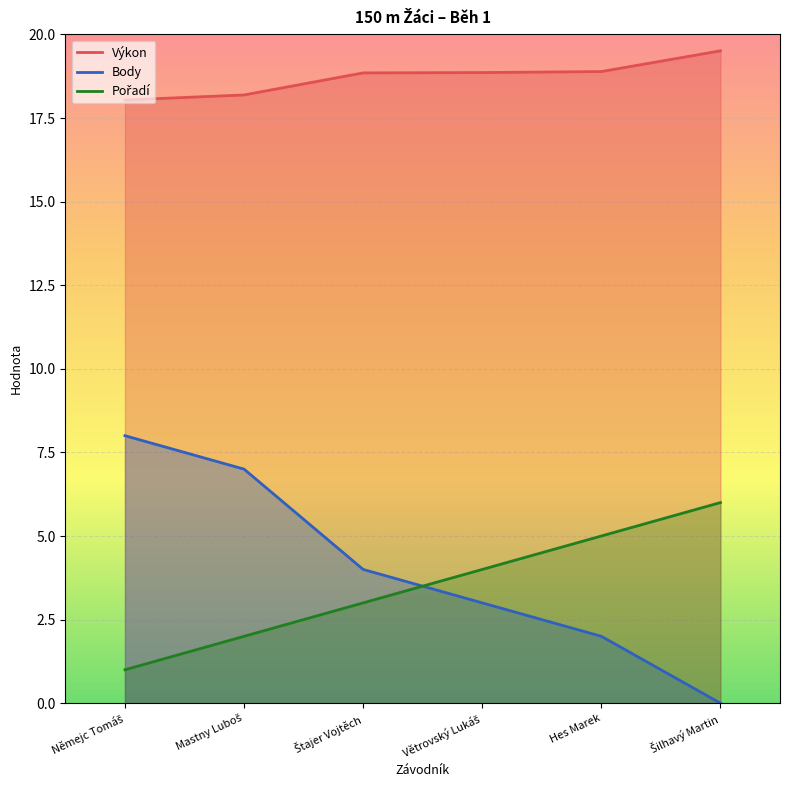

What is the label of the 4th point from the right?

Štajer Vojtěch